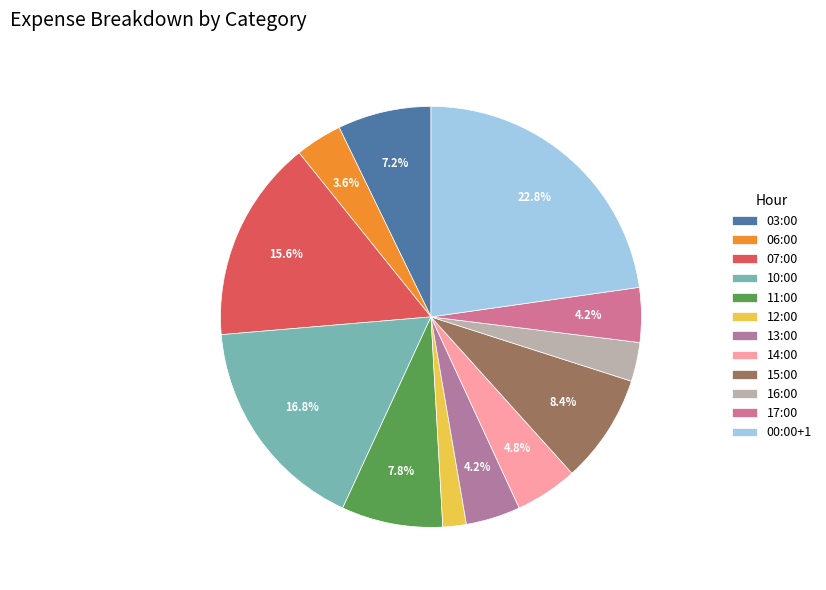

The 13:00 slice represents 17% of the pie. True or false?

False